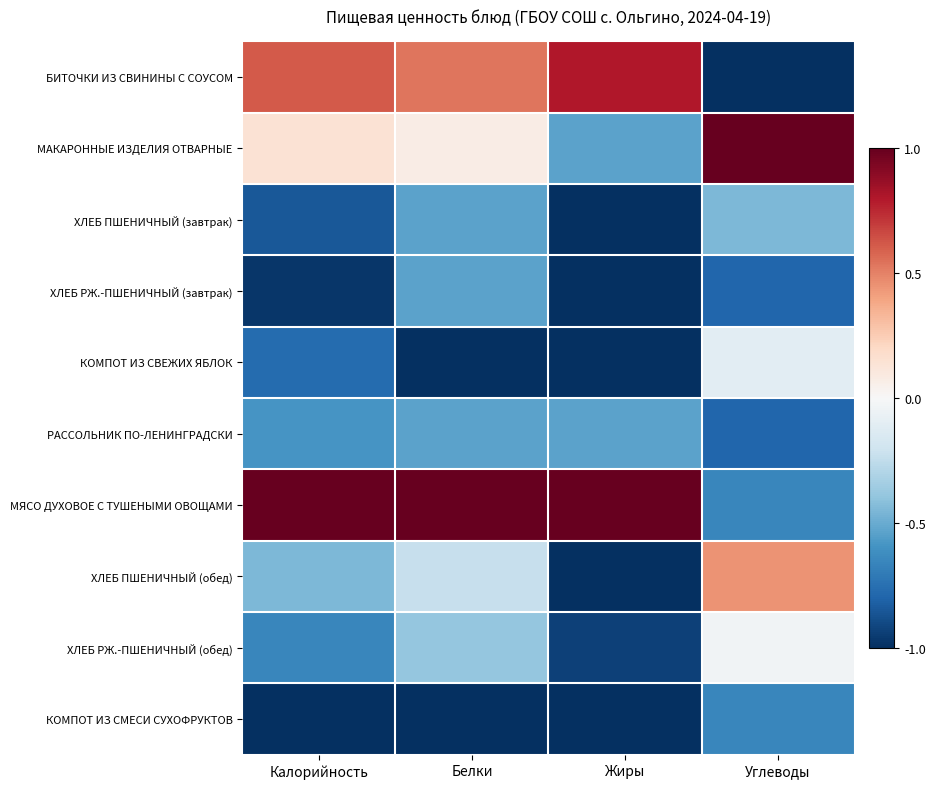

Reading left to right, list all the values displayed in this chart.

БИТОЧКИ ИЗ СВИНИНЫ С СОУСОМ: Калорийность=0.6	Белки=0.5	Жиры=0.8	Углеводы=-1.0
МАКАРОННЫЕ ИЗДЕЛИЯ ОТВАРНЫЕ: Калорийность=0.1	Белки=0.1	Жиры=-0.5	Углеводы=1.0
ХЛЕБ ПШЕНИЧНЫЙ (завтрак): Калорийность=-0.9	Белки=-0.5	Жиры=-1.0	Углеводы=-0.4
ХЛЕБ РЖ.-ПШЕНИЧНЫЙ (завтрак): Калорийность=-1.0	Белки=-0.5	Жиры=-1.0	Углеводы=-0.8
КОМПОТ ИЗ СВЕЖИХ ЯБЛОК: Калорийность=-0.8	Белки=-1.0	Жиры=-1.0	Углеводы=-0.1
РАССОЛЬНИК ПО-ЛЕНИНГРАДСКИ: Калорийность=-0.6	Белки=-0.5	Жиры=-0.5	Углеводы=-0.8
МЯСО ДУХОВОЕ С ТУШЕНЫМИ ОВОЩАМИ: Калорийность=1.0	Белки=1.0	Жиры=1.0	Углеводы=-0.7
ХЛЕБ ПШЕНИЧНЫЙ (обед): Калорийность=-0.4	Белки=-0.2	Жиры=-1.0	Углеводы=0.4
ХЛЕБ РЖ.-ПШЕНИЧНЫЙ (обед): Калорийность=-0.7	Белки=-0.4	Жиры=-0.9	Углеводы=-0.0
КОМПОТ ИЗ СМЕСИ СУХОФРУКТОВ: Калорийность=-1.0	Белки=-1.0	Жиры=-1.0	Углеводы=-0.7